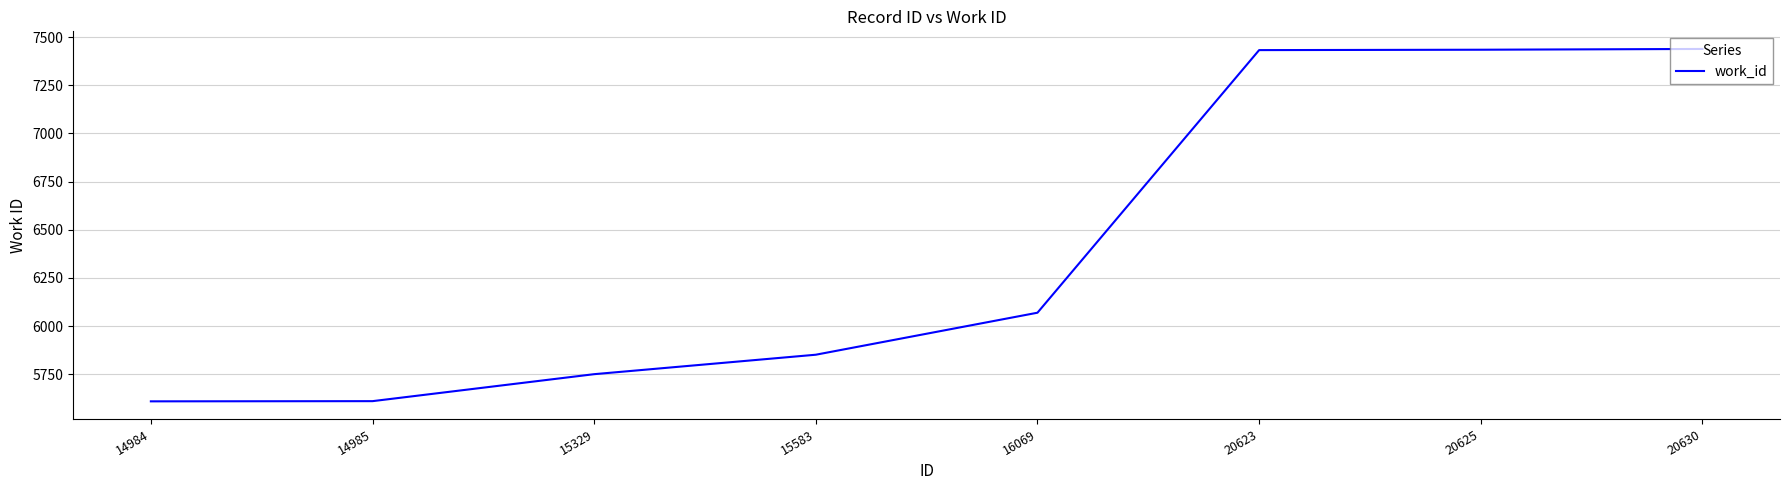

What is the difference between the maximum and minimum values?

1829